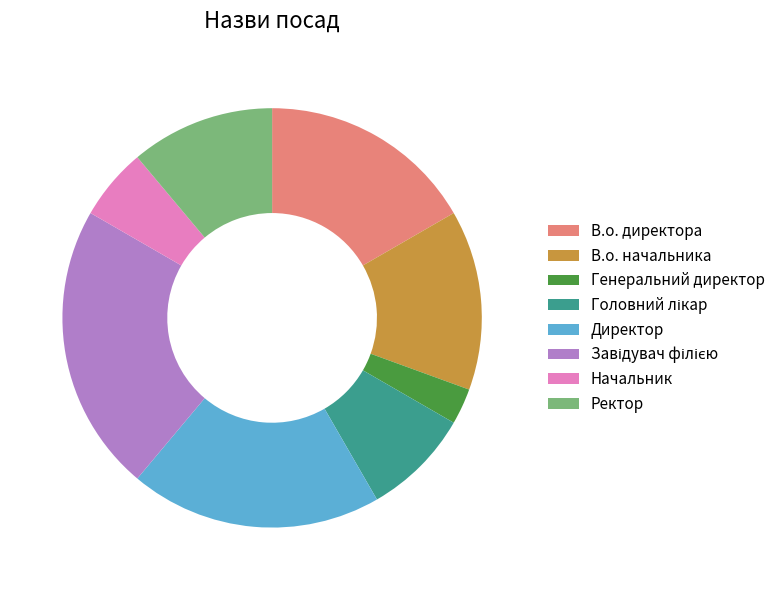

Is there any slice that represents more than half of the pie?

No